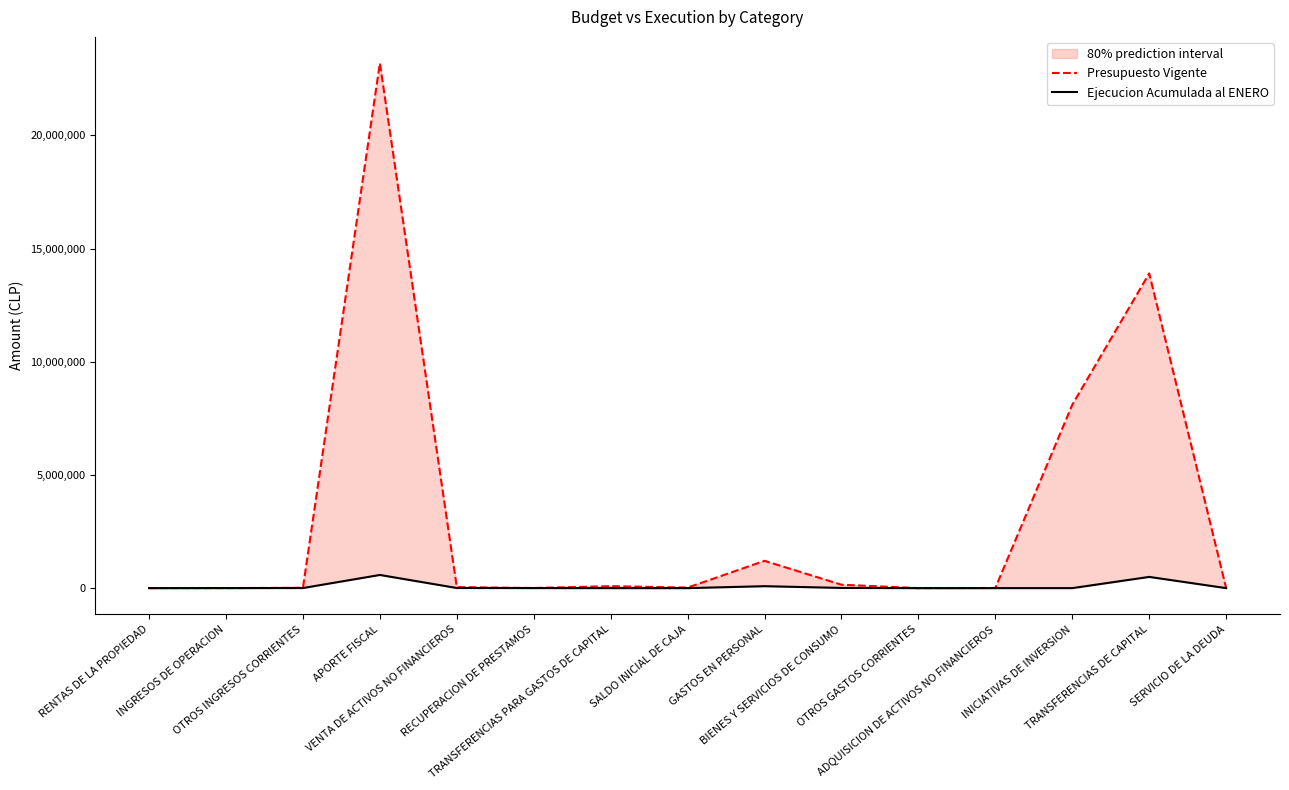

List the series in order of their peak value, highest first.

Presupuesto Vigente, Ejecucion Acumulada al ENERO